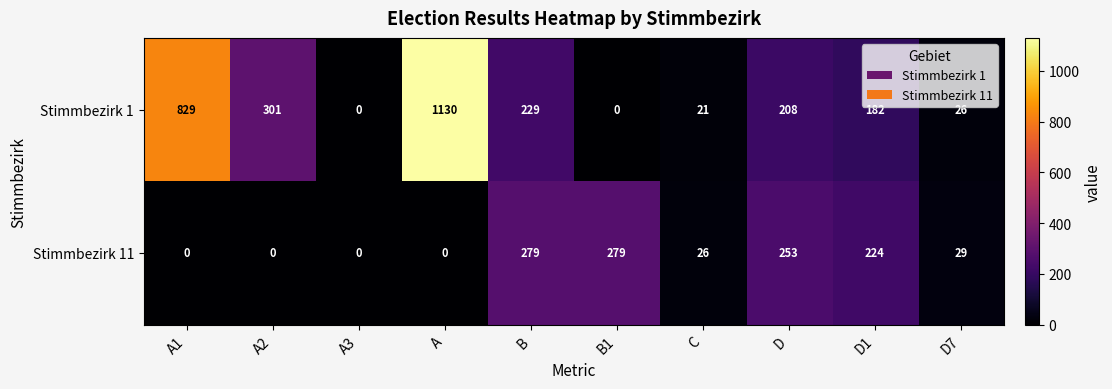

How many values in Stimmbezirk 11 are above zero?

6